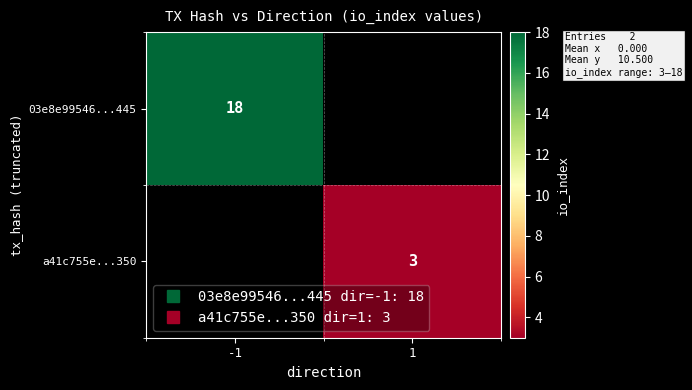

Rank the series by their maximum value, from highest to lowest.

03e8e99546...445, a41c755e...350